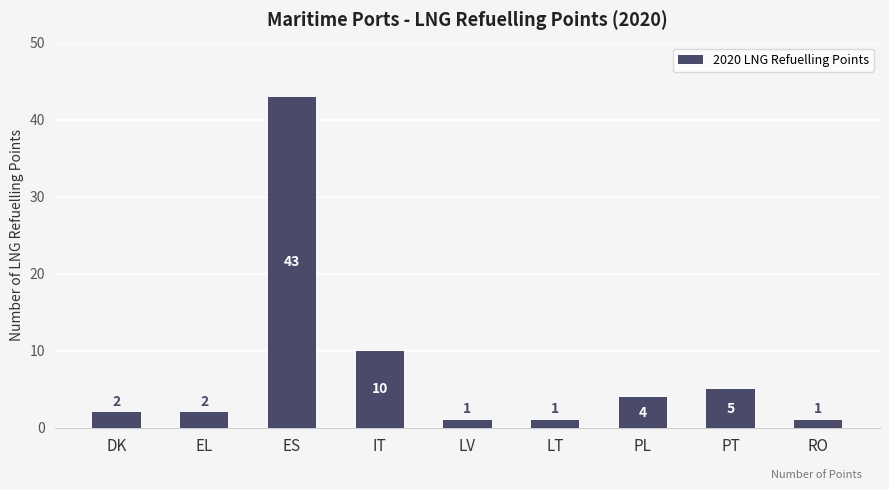

Between IT and ES, which is larger?

ES